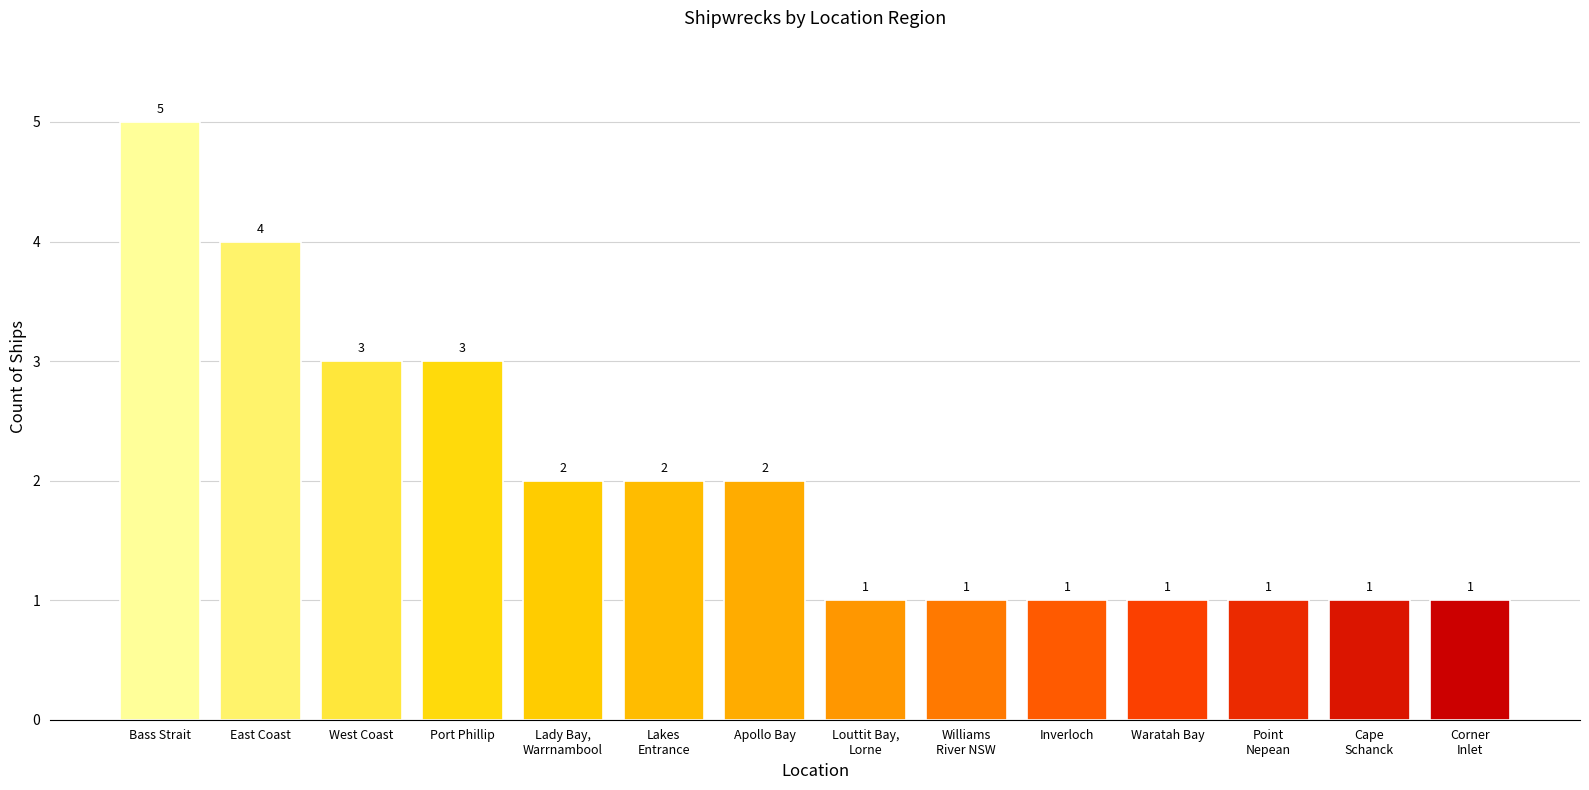

What is the greatest value displayed?

5